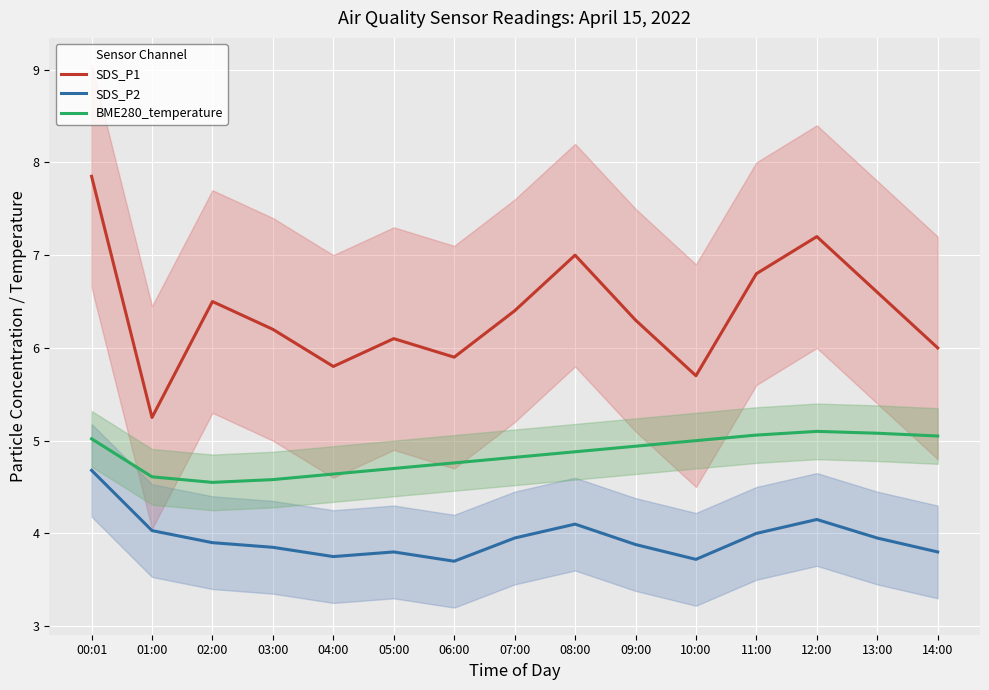

What is the difference between the maximum and minimum values in the BME280_temperature series?

0.5